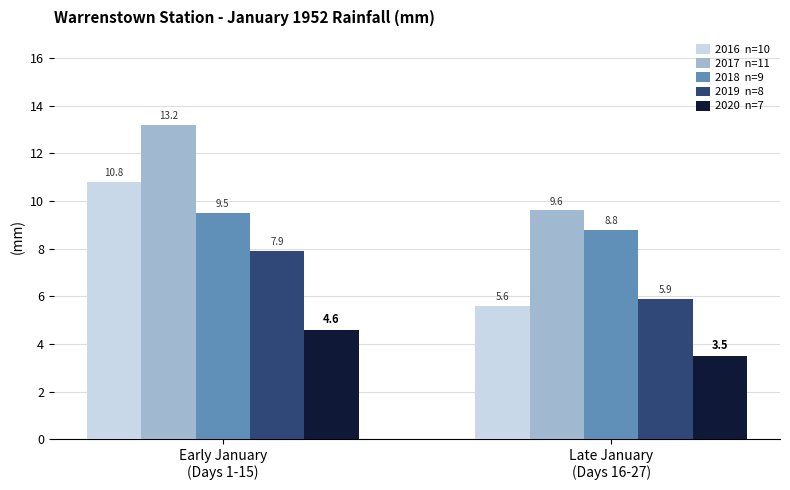

At which category is the sum across all series the highest?

Early January
(Days 1-15)